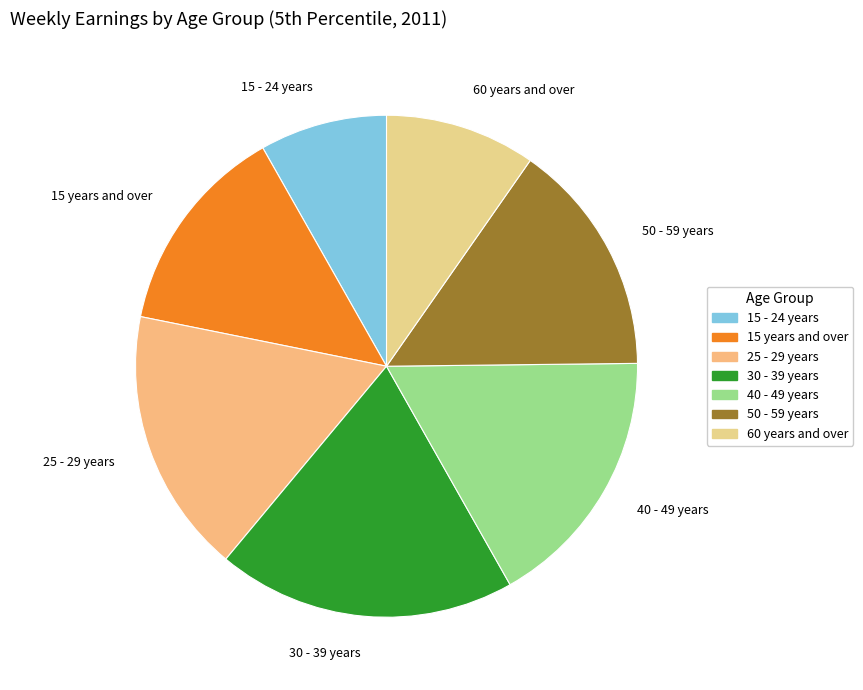

Combined, do 15 years and over and 60 years and over account for over 50%?

No